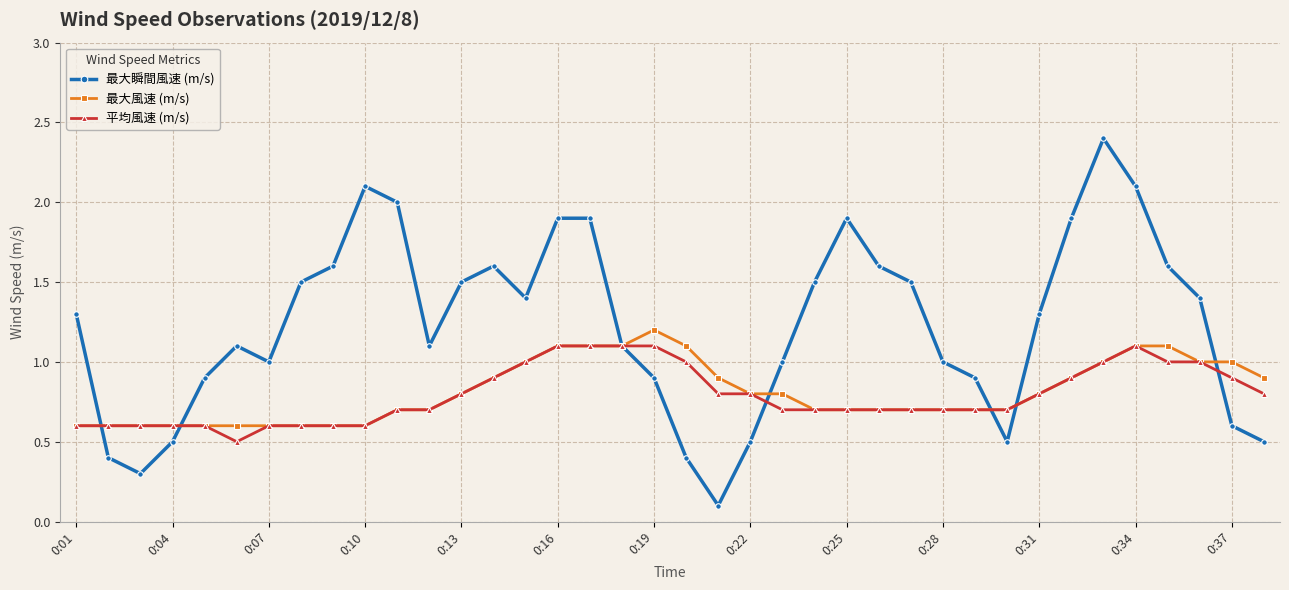

What is the value of the 最大風速 (m/s) point at the 37th from the left?

1.0